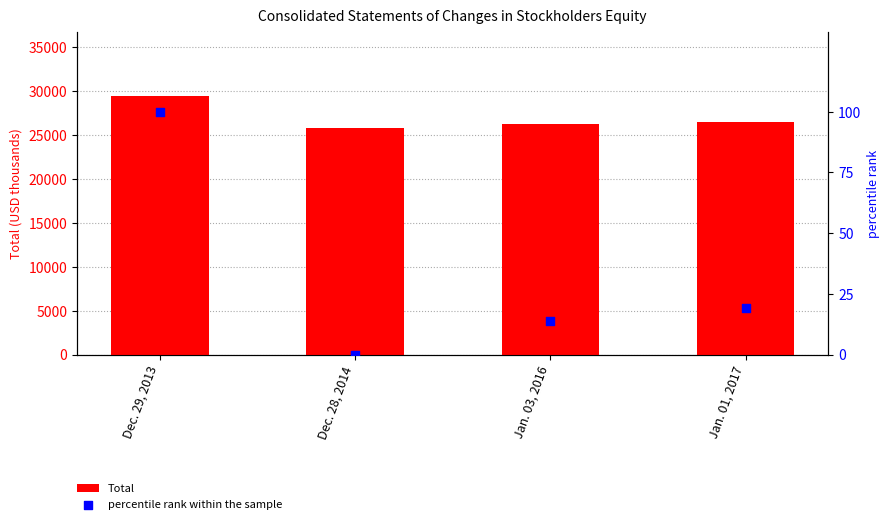

Which series contains the lowest Y value?

percentile rank within the sample